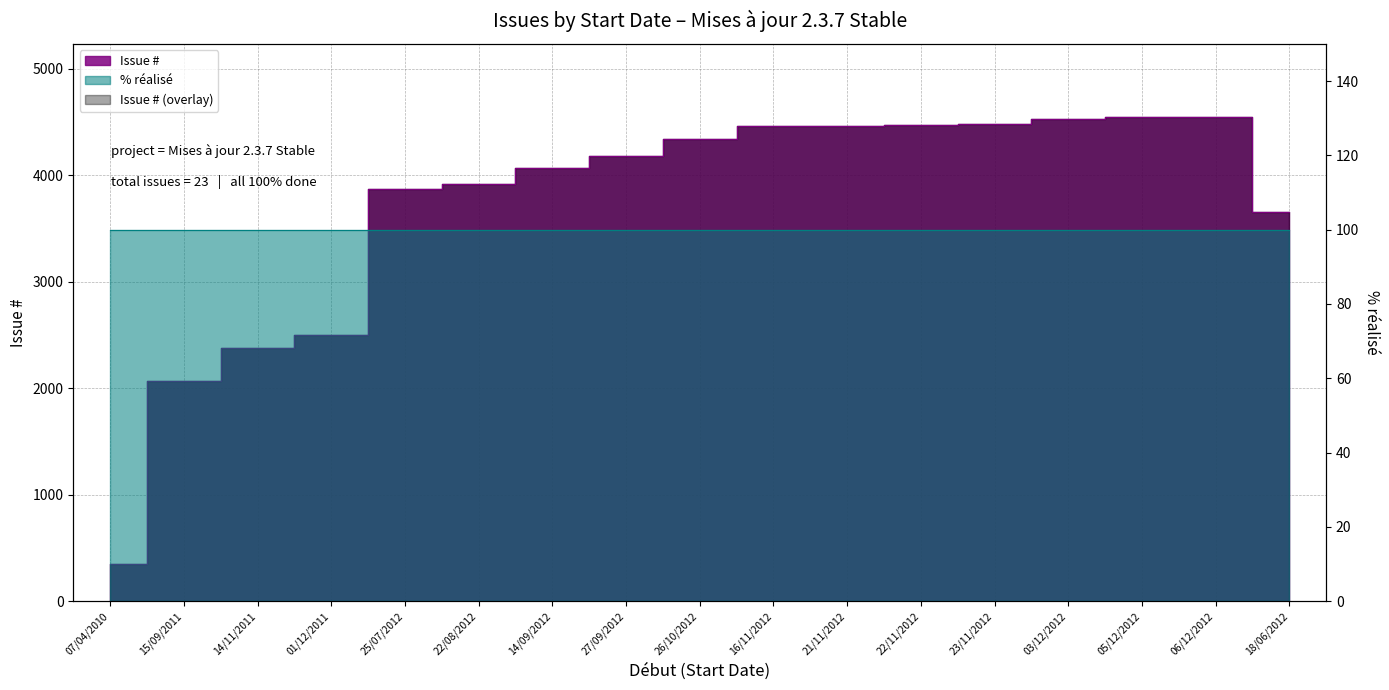

True or false: there are more than 2 points higher than both neighbors.

False